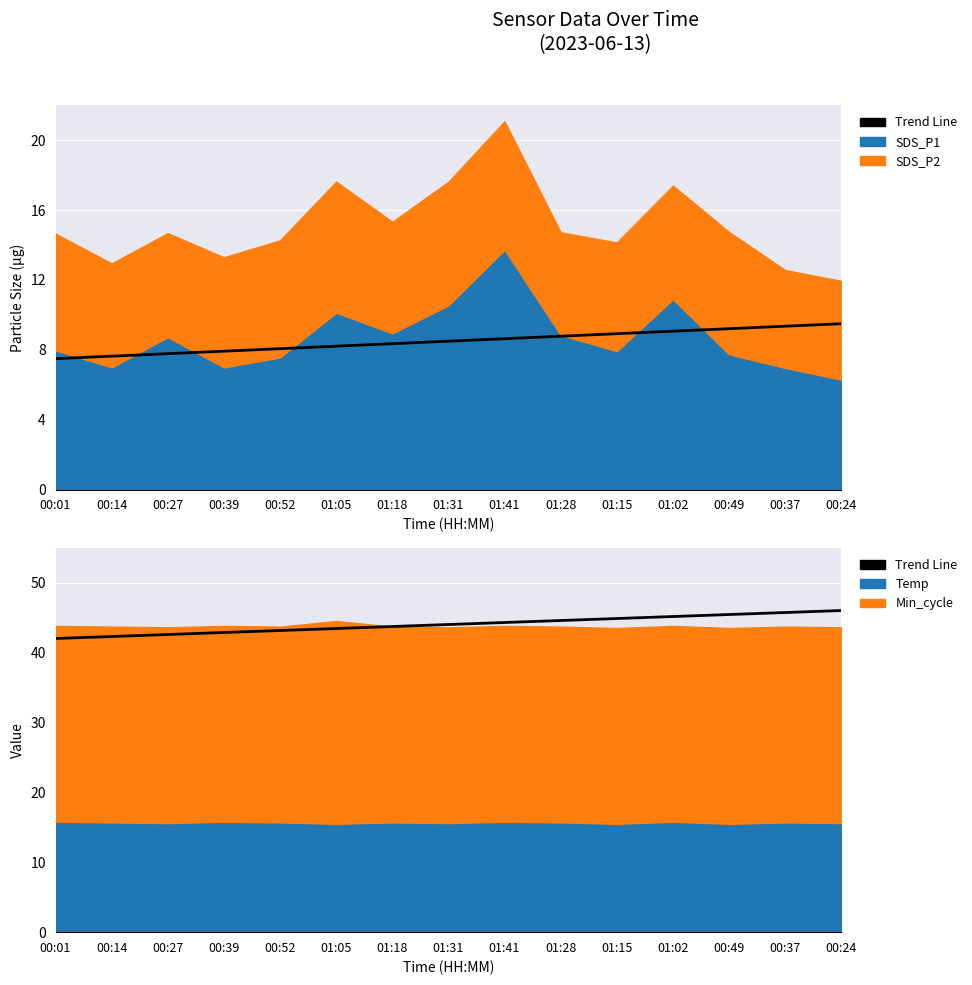

What is the average value?

44.0